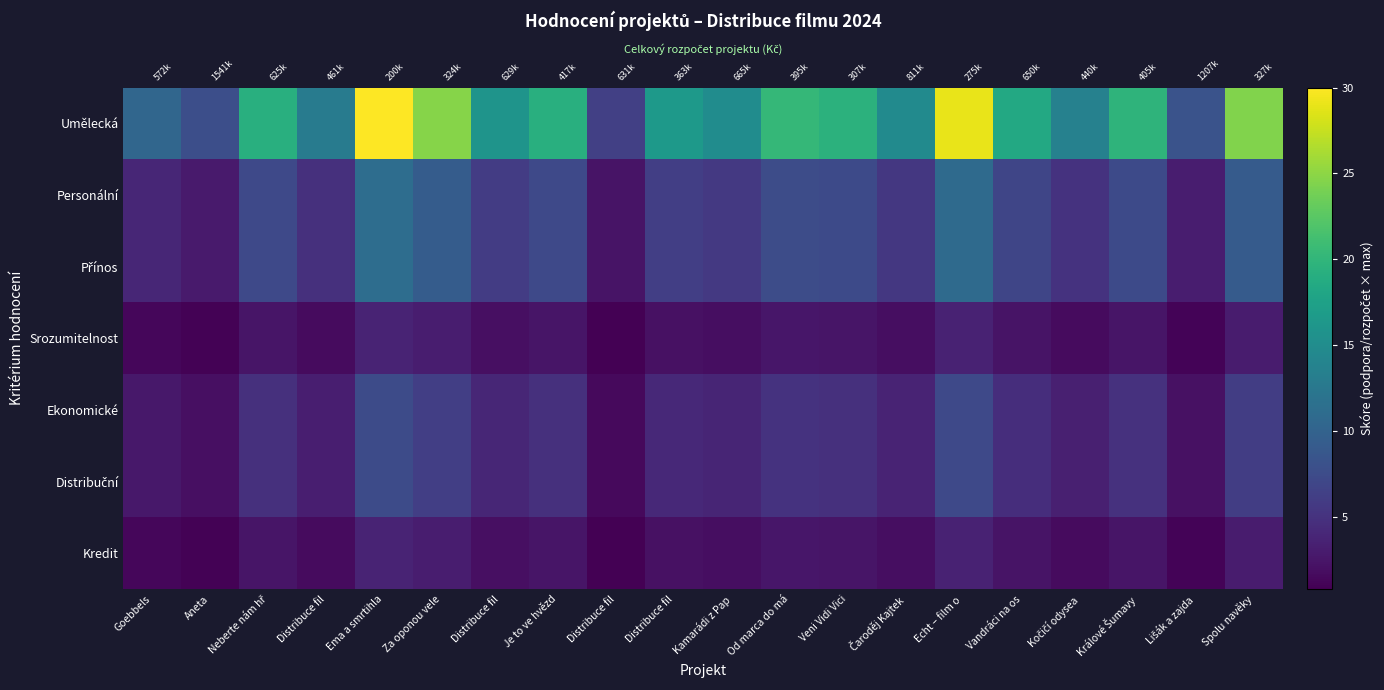

True or false: Personální has a value of 3.9 at Goebbels.

True